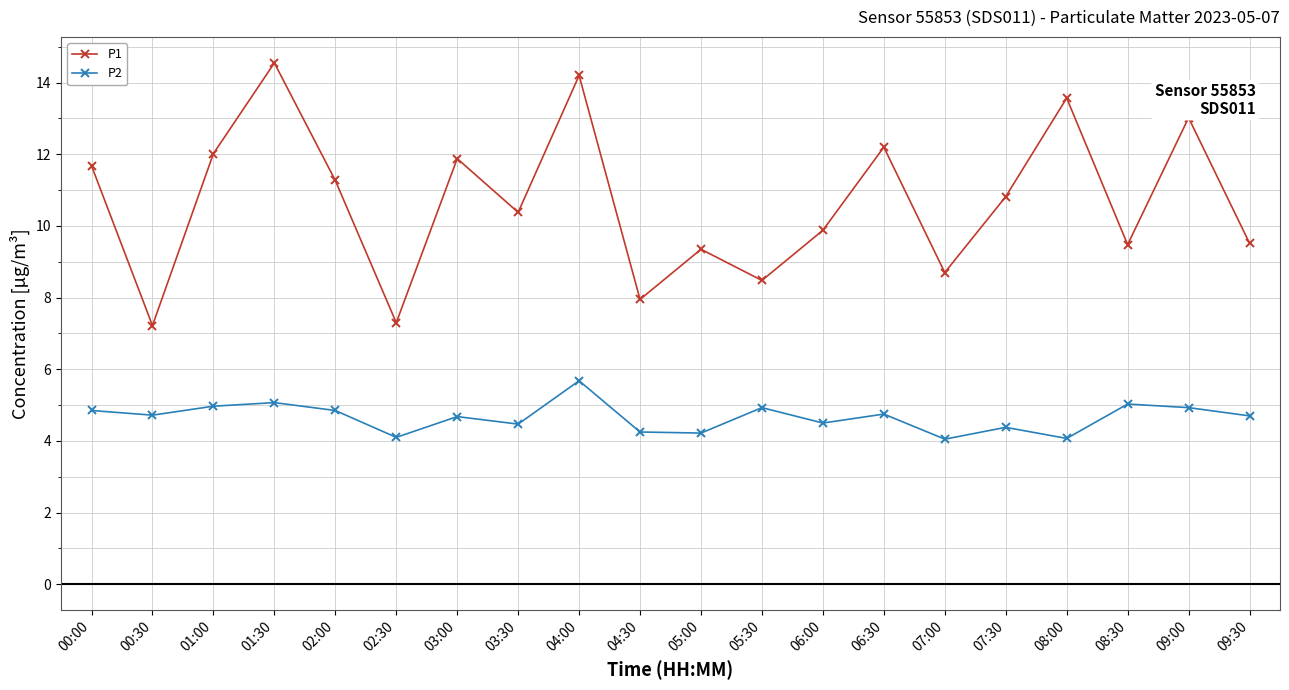

At which category is the sum across all series the highest?

04:00